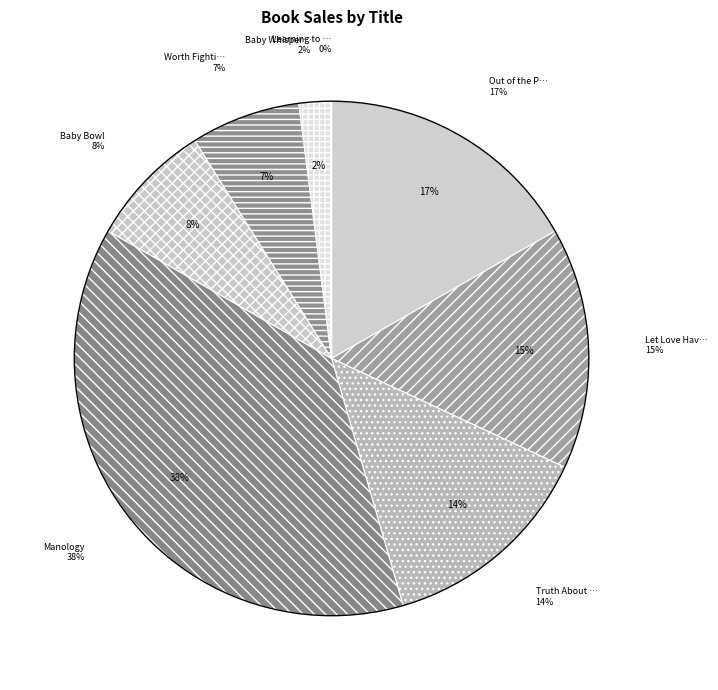

Approximately how many times larger is the value at Worth Fighting For compared to Manology?

0.2